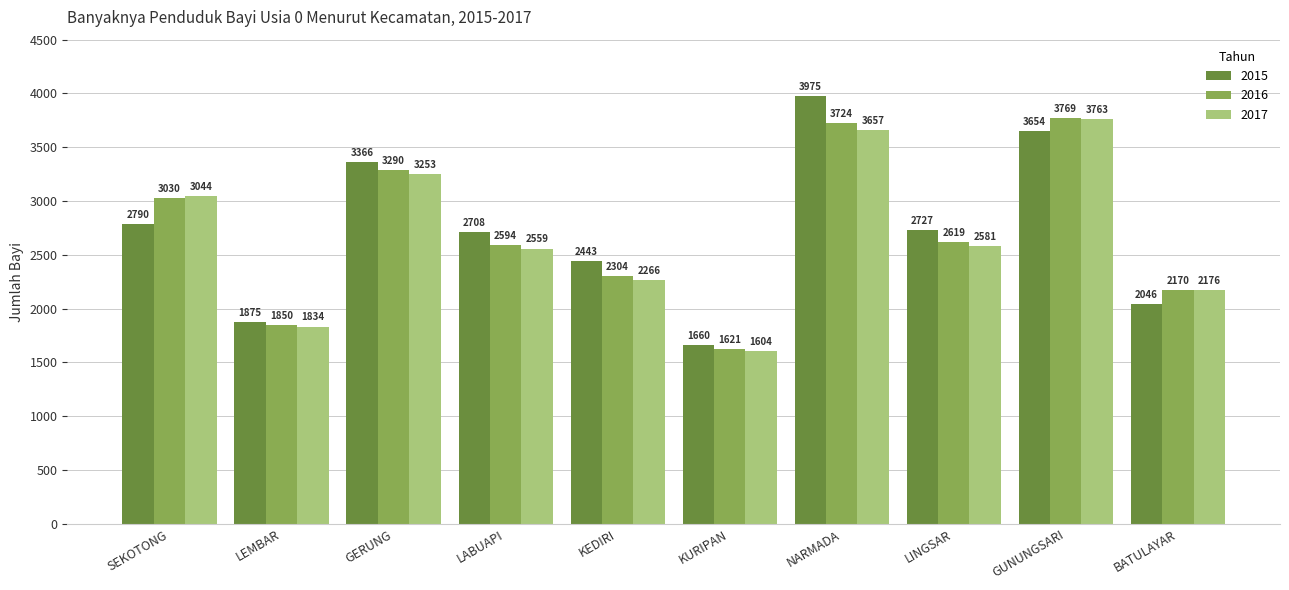

What are all the series names shown in the legend?

2015, 2016, 2017